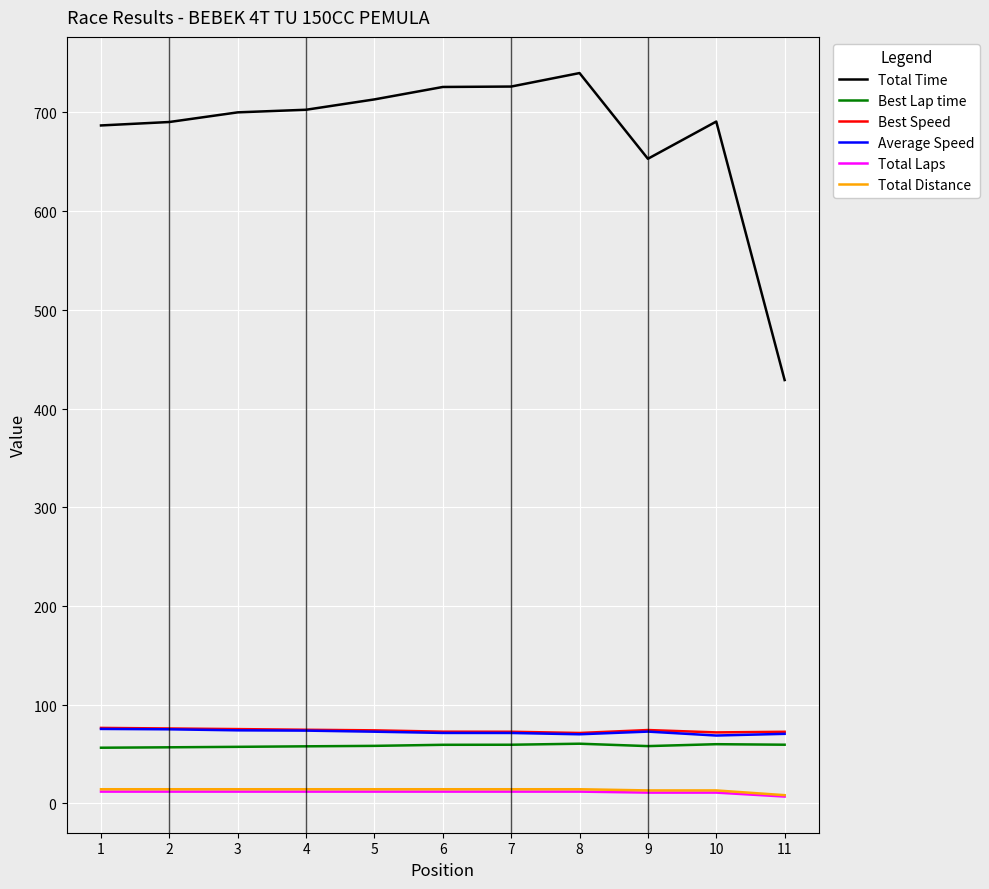

Does the chart display data point markers on the line(s)?

No